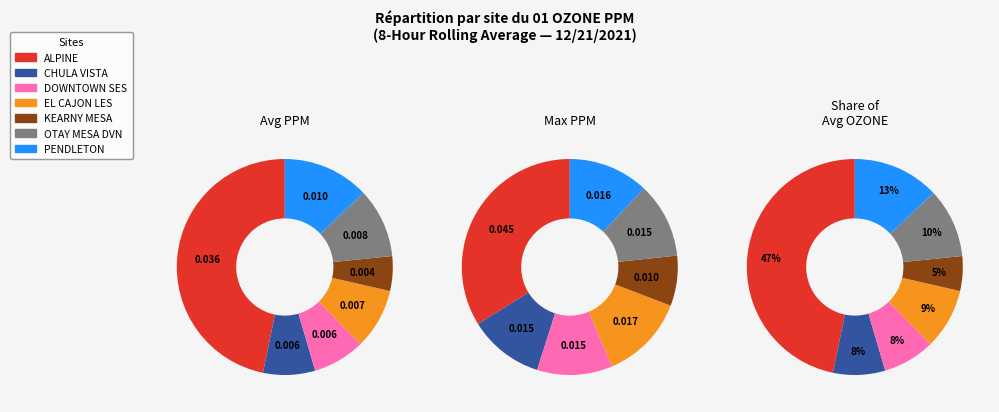

Count the number of slices in the pie.

7